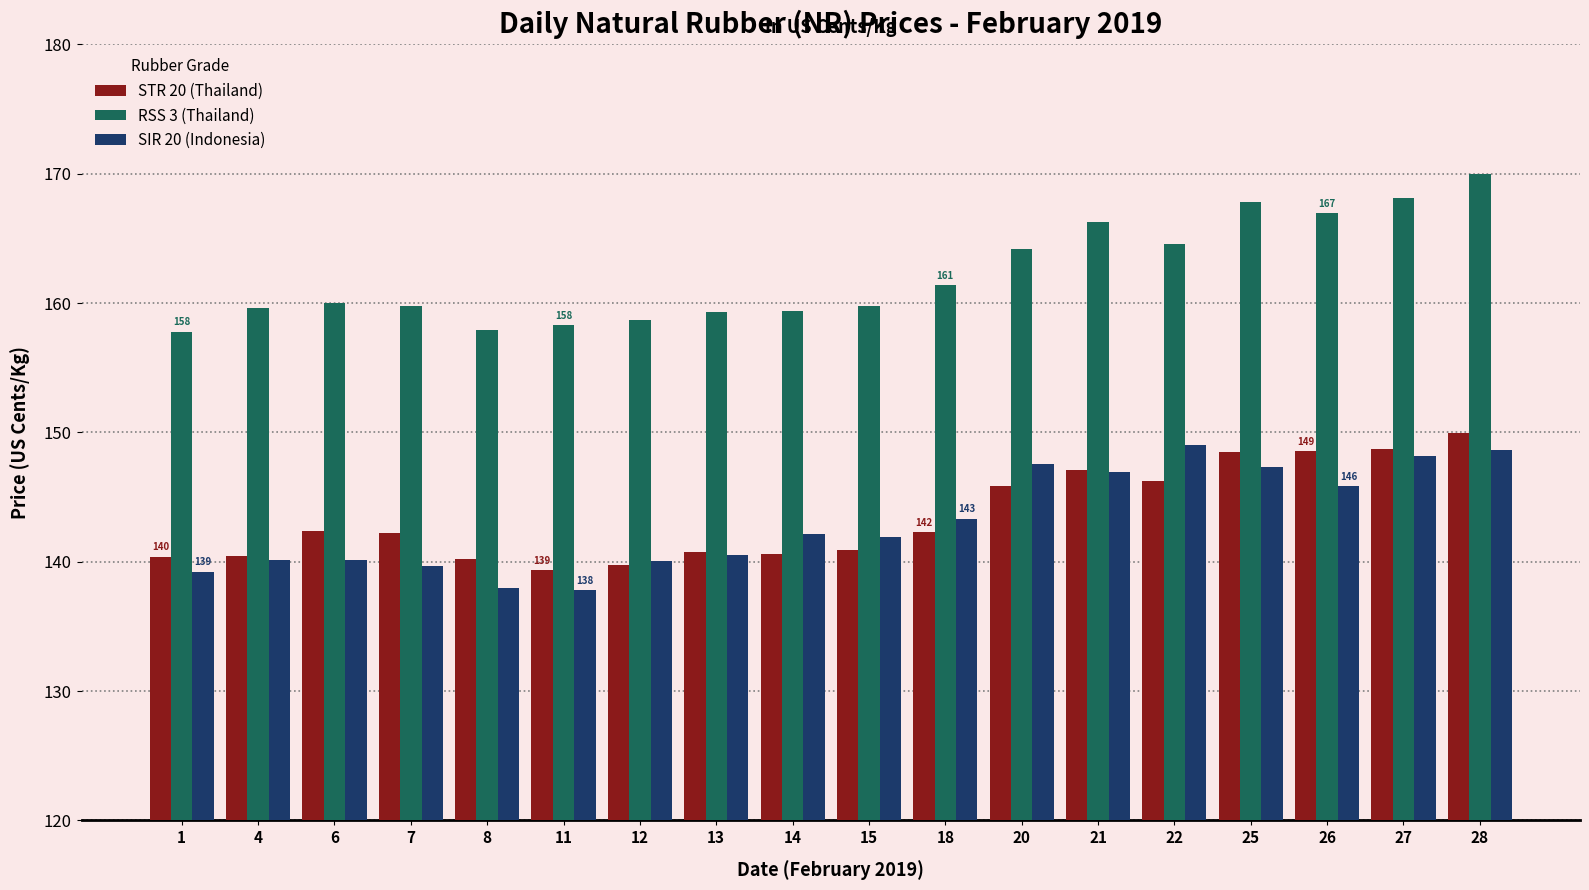

The value of STR 20 (Thailand) at 15 is 140.9. True or false?

True